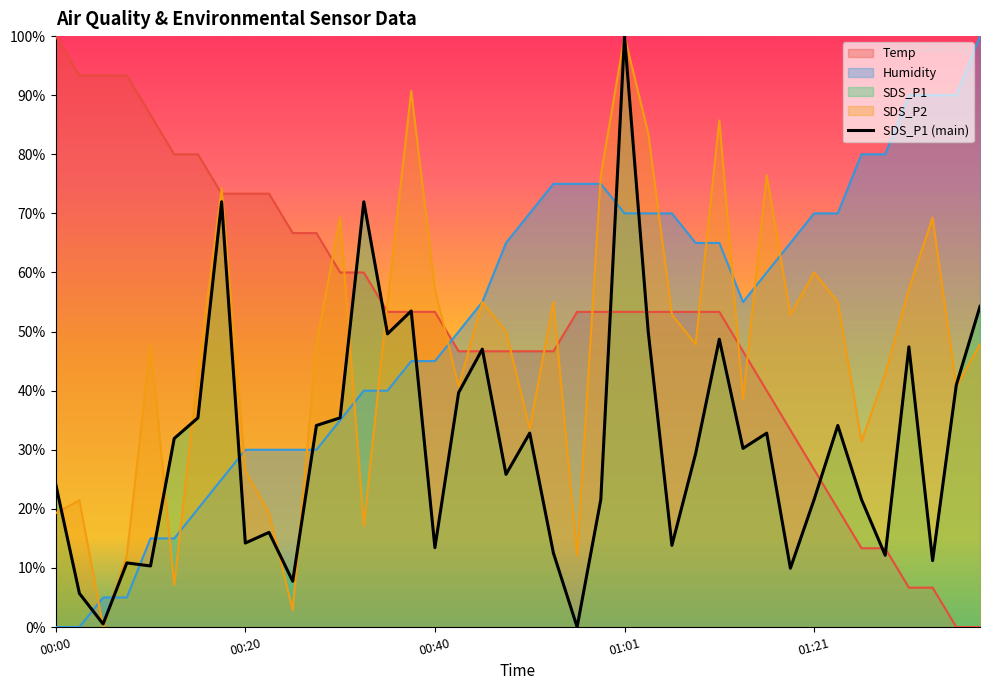

True or false: Temp has a value of 53.3 at 01:06.

True